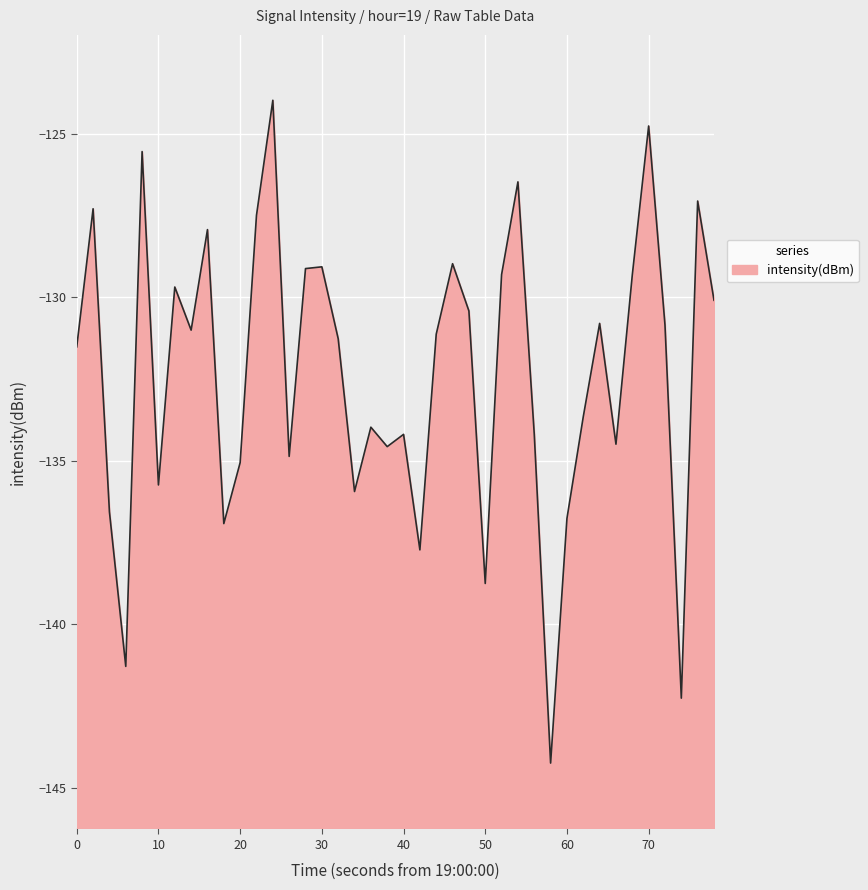

What is the smallest value displayed?

-144.2